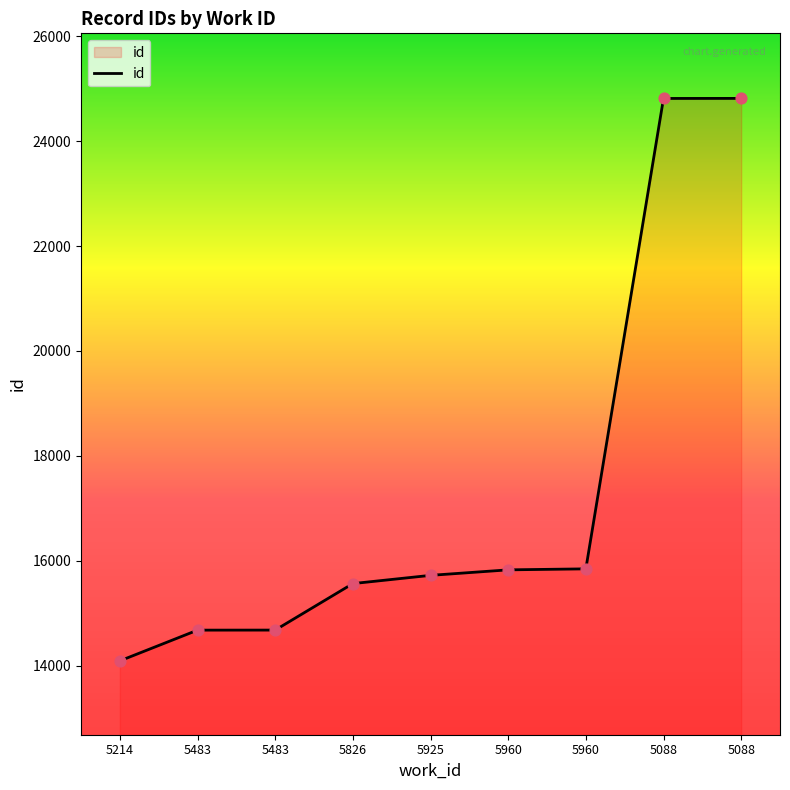

Between 5960 and 5483, which is larger?

5960